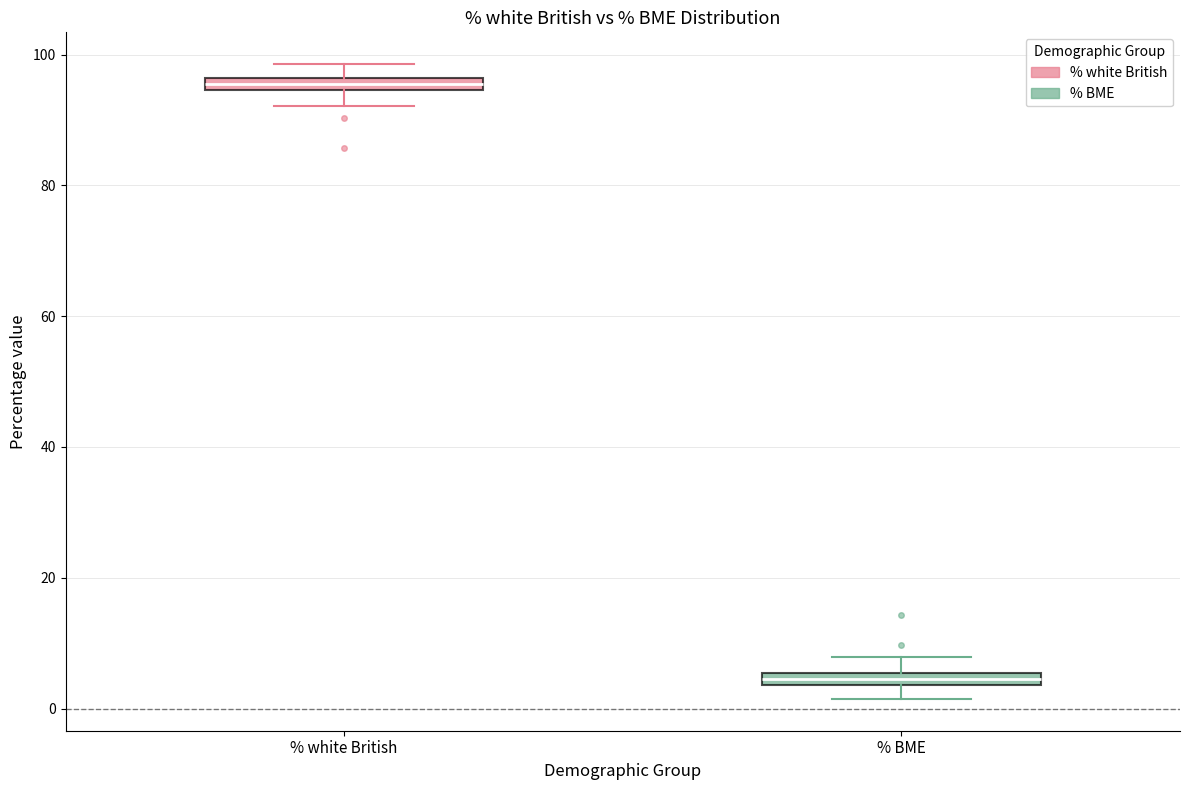

Where does the upper whisker of the box for % white British end on the y-axis? The values are not printed on the chart, so give them approximately, as read against the axis.

98